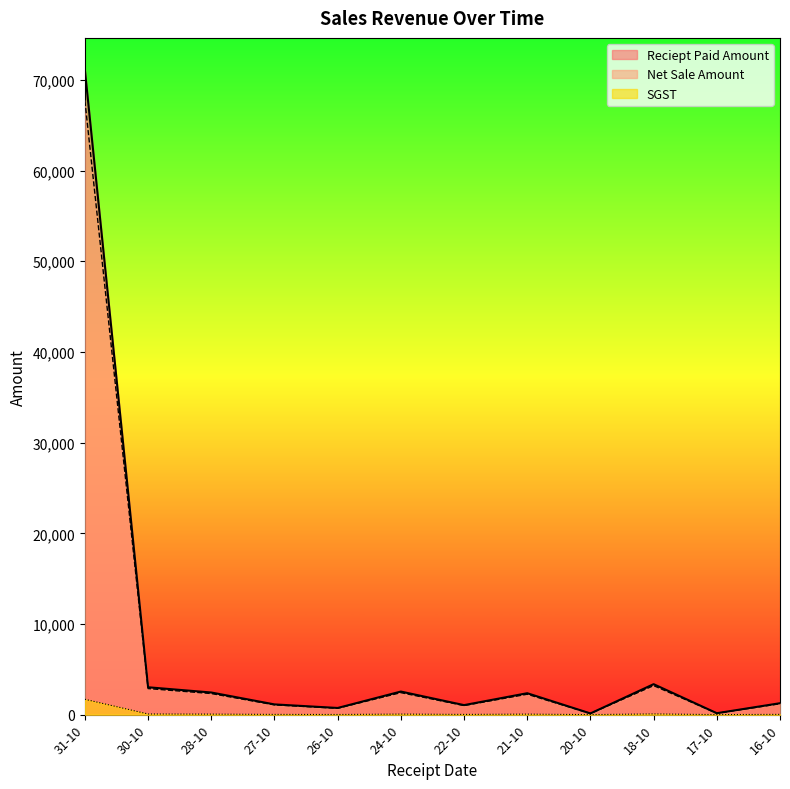

Is the value of SGST at 26-10 greater than the value of Net Sale Amount at 30-10?

No